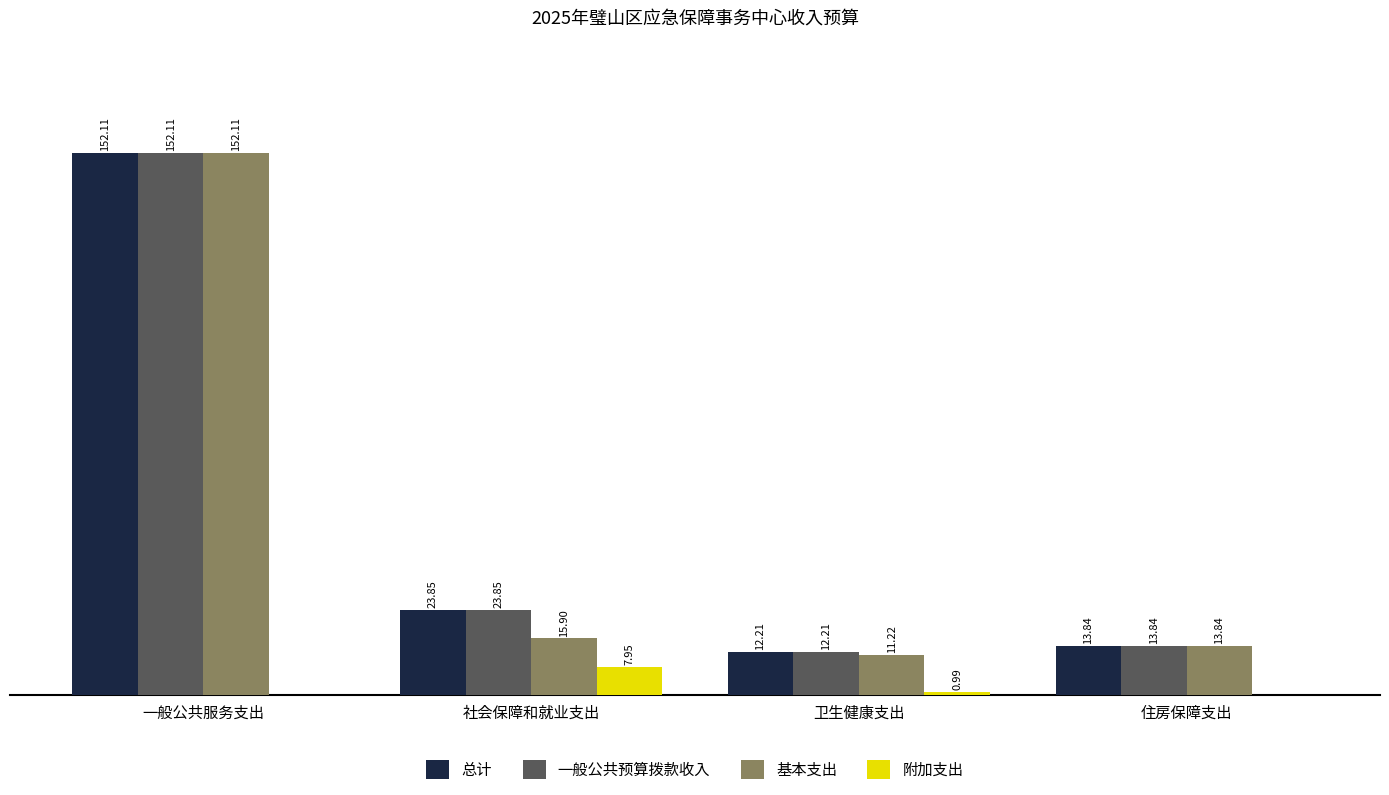

Between 卫生健康支出 and 住房保障支出, which series saw the biggest shift?

基本支出